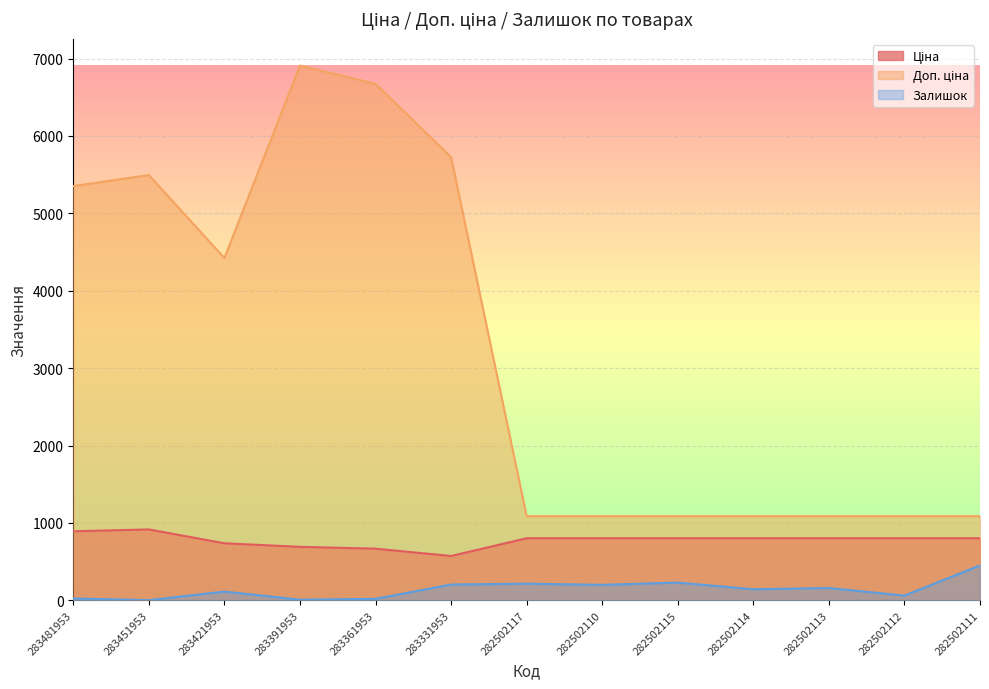

What is the minimum value for Доп. ціна?

1087.0